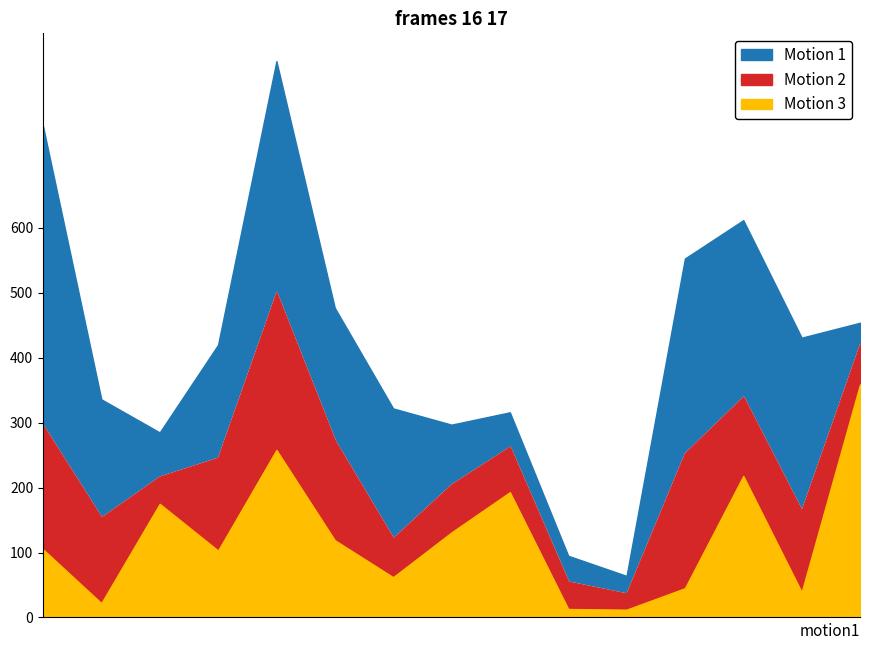

Reading left to right, list all the values displayed in this chart.

mean: 296.0	154.0	217.0	246.0	501.0	273.0	122.0	205.0	263.0	55.2	36.8	253.0	340.0	165.0	421.0
minval: 105.0	22.0	175.0	103.0	258.0	119.0	62.0	131.0	193.0	13.0	12.0	45.0	218.0	39.0	359.0
maxval: 757.0	336.0	285.0	420.0	857.0	477.0	322.0	297.0	316.0	95.0	64.0	553.0	612.0	431.0	454.0